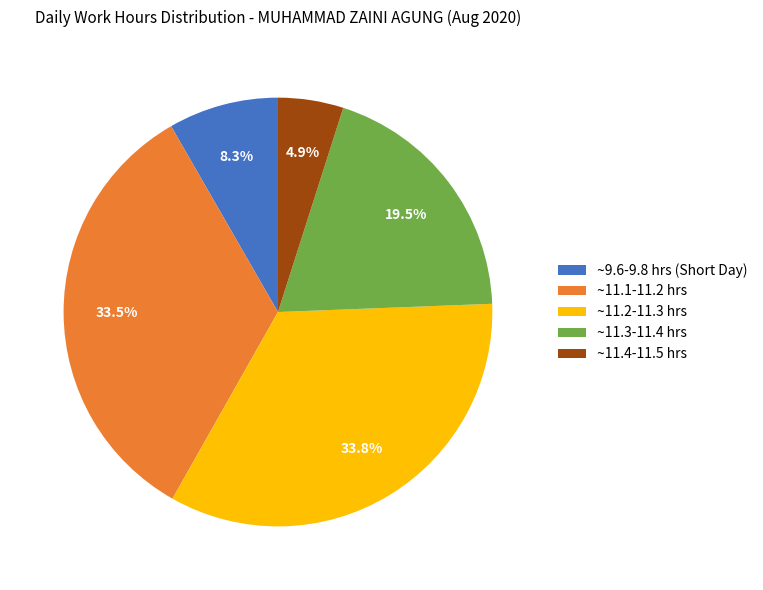

Count the number of slices in the pie.

5